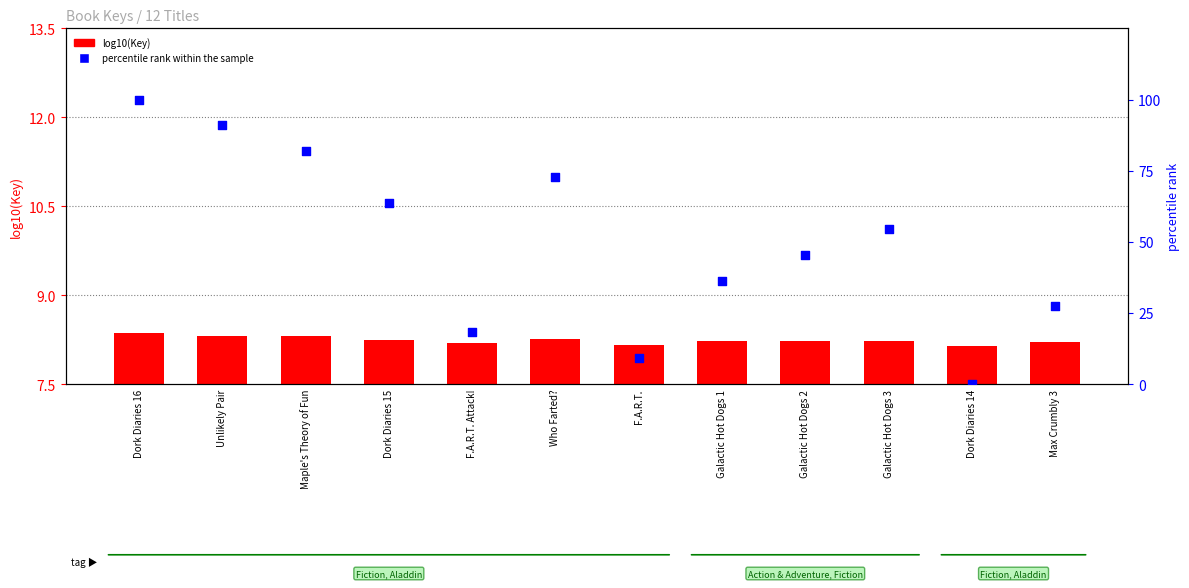

At how many categories does at least one series exceed 26?

9